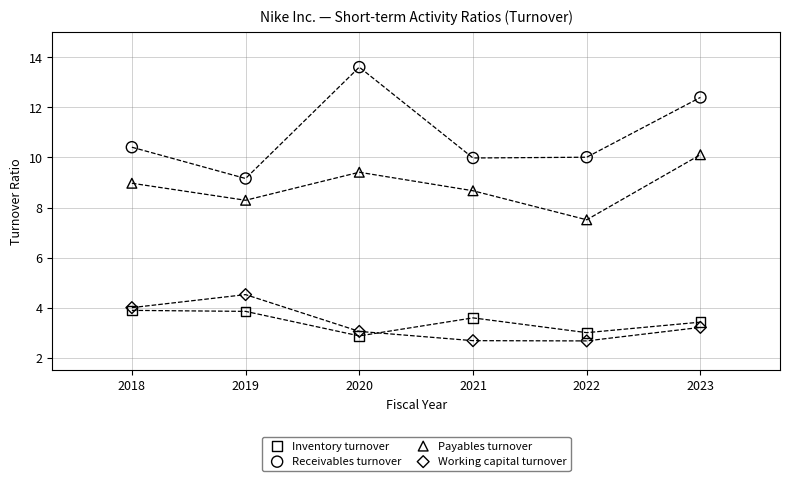

Which series contains the highest Y value?

Receivables turnover